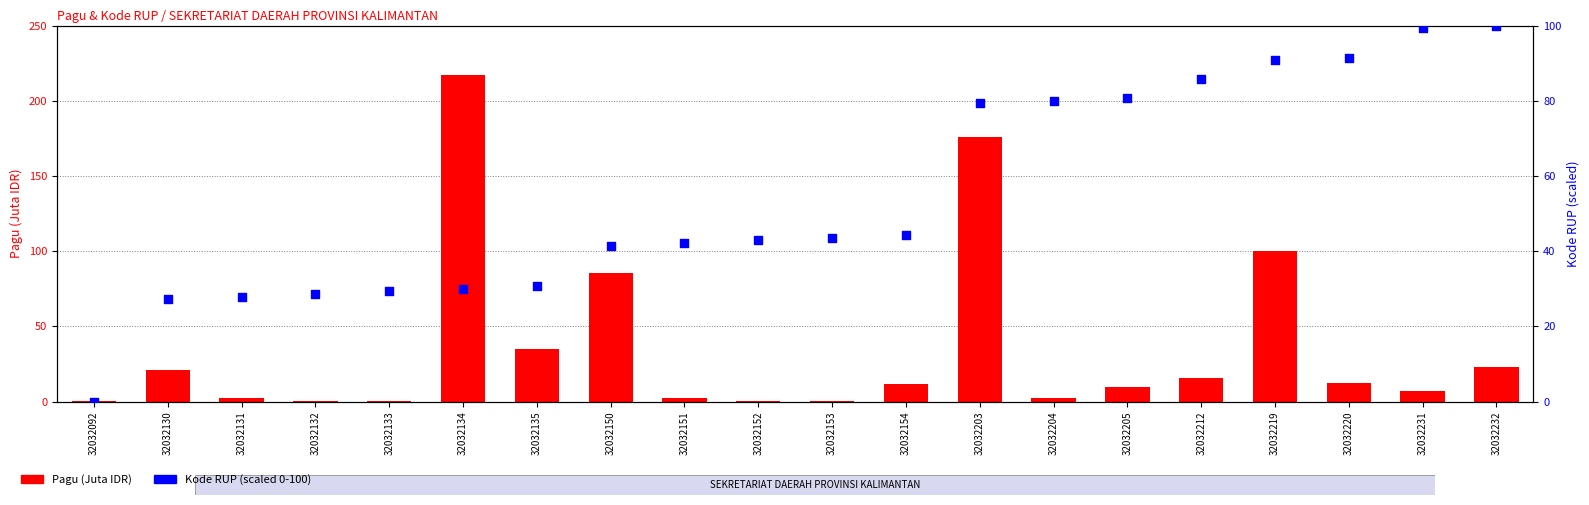

At how many categories does at least one series exceed 120?

2